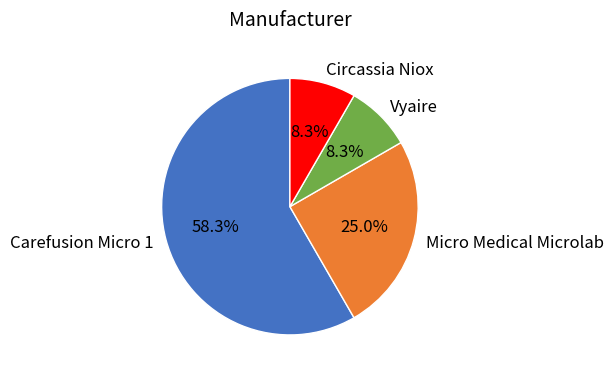

To the nearest percent, what is the difference between the Circassia Niox and Micro Medical Microlab slice percentages?

17%